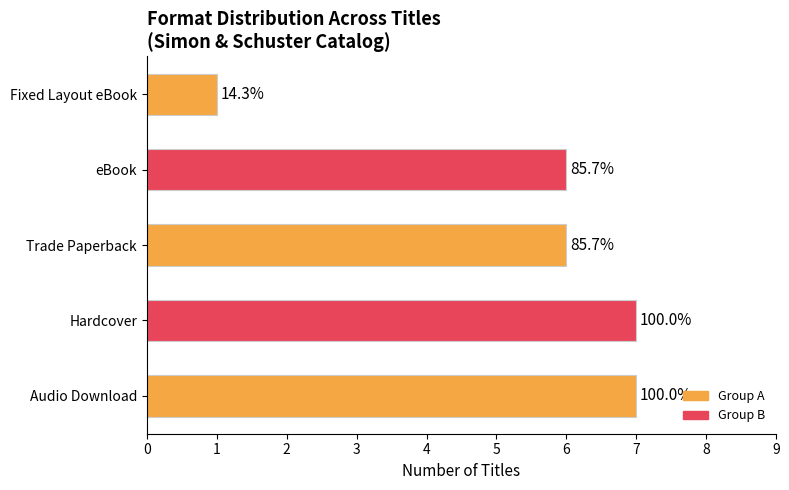

Rank the categories by value from lowest to highest.

Fixed Layout eBook, Trade Paperback, eBook, Audio Download, Hardcover